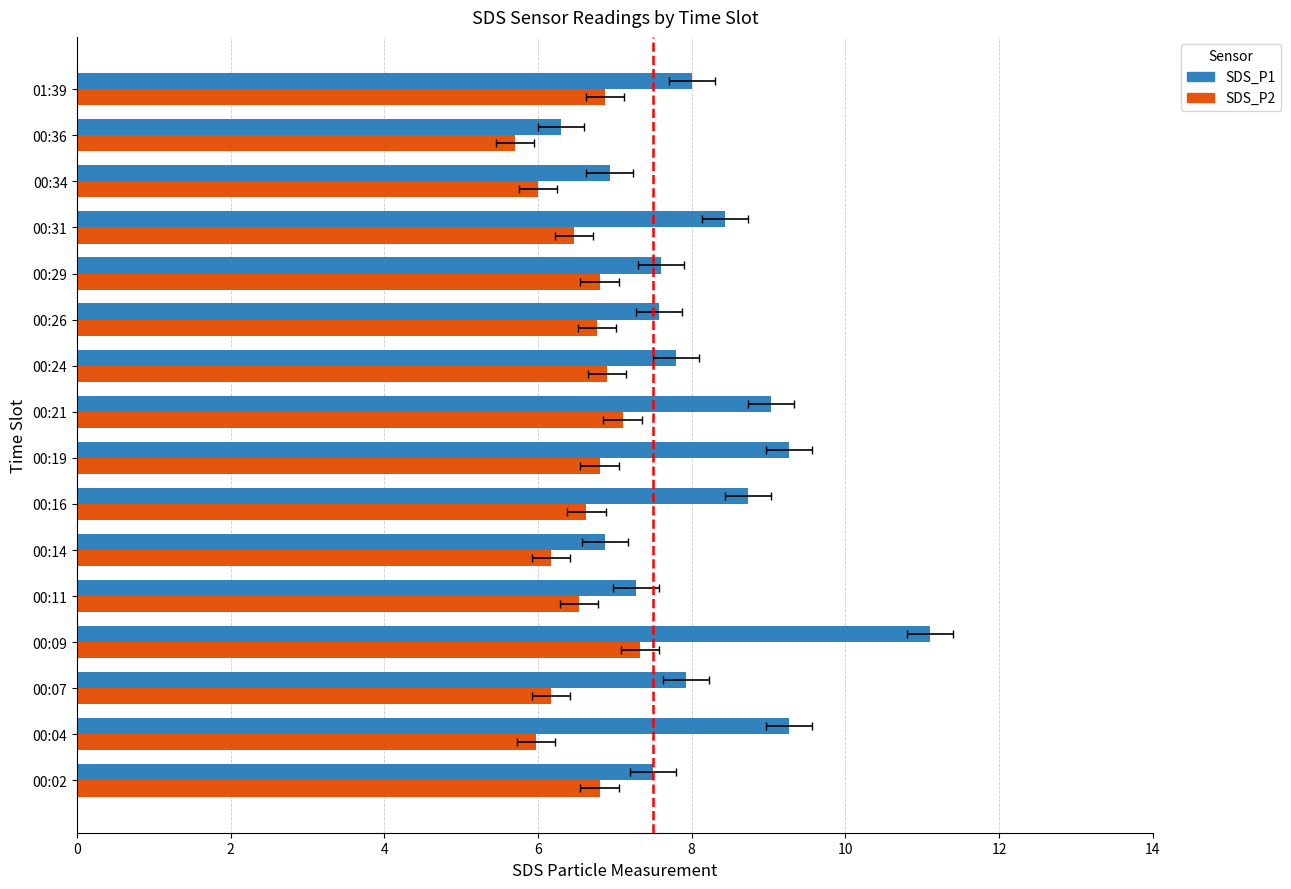

What is the value of the SDS_P1 bar at the 3rd from the left?

7.9